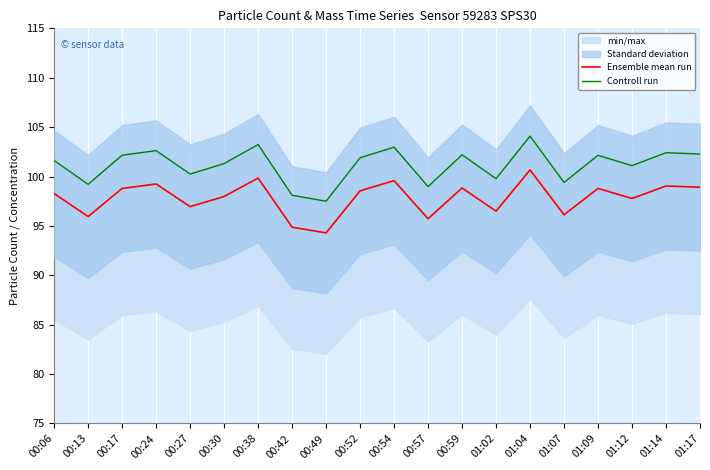

Which series has the widest spread of values?

Controll run